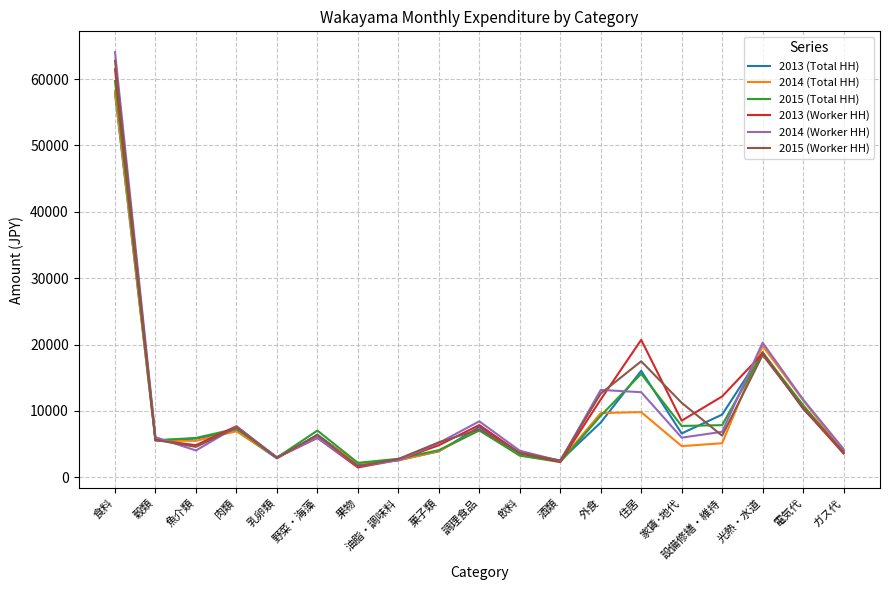

The 2014 (Worker HH) series shows 10723 at 肉類. True or false?

False